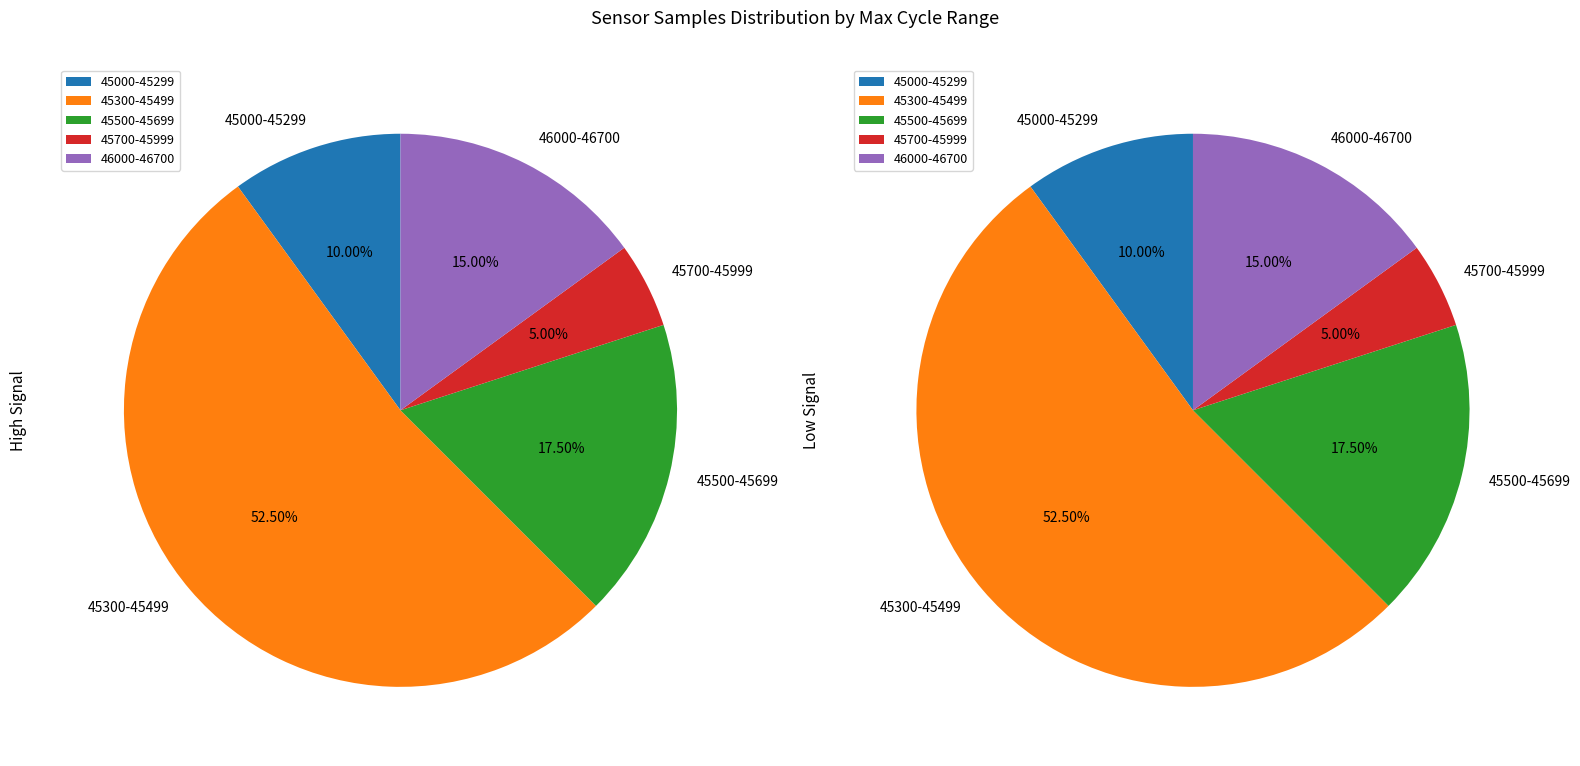

Does 7 account for over 50% of the chart?

No